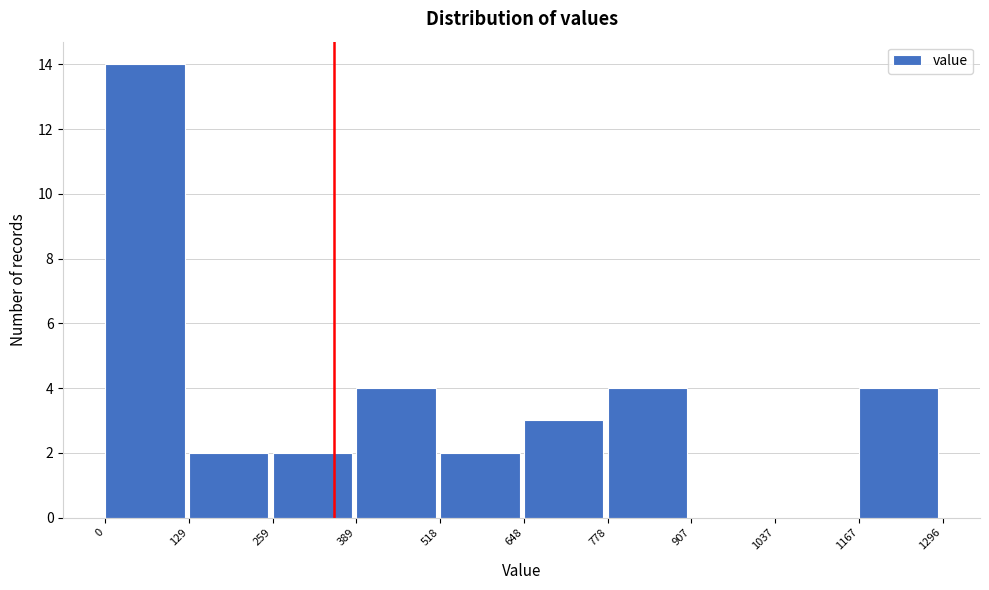

Which range on the x-axis has the tallest bar?

0 to 129